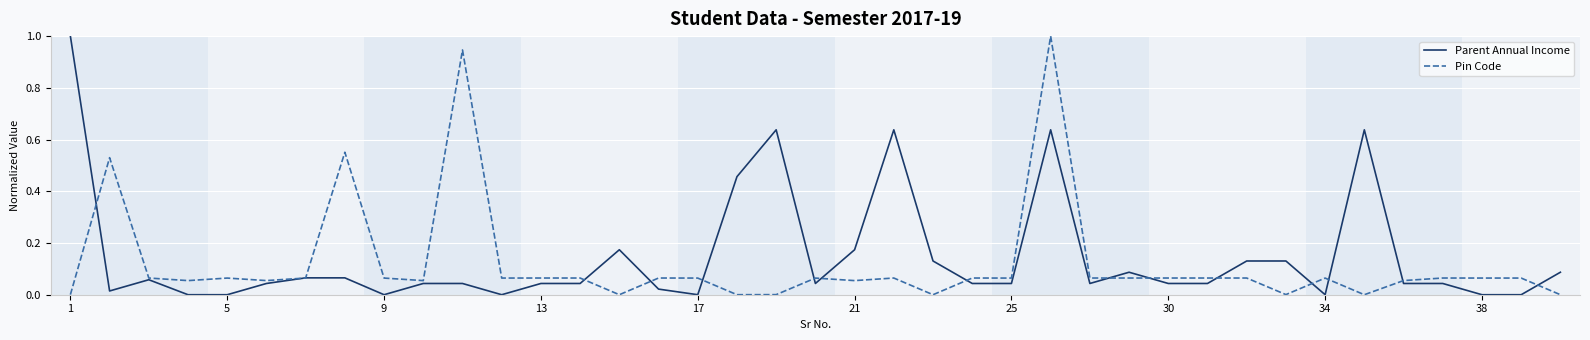

What is the highest value of the Parent Annual Income series?

1.0